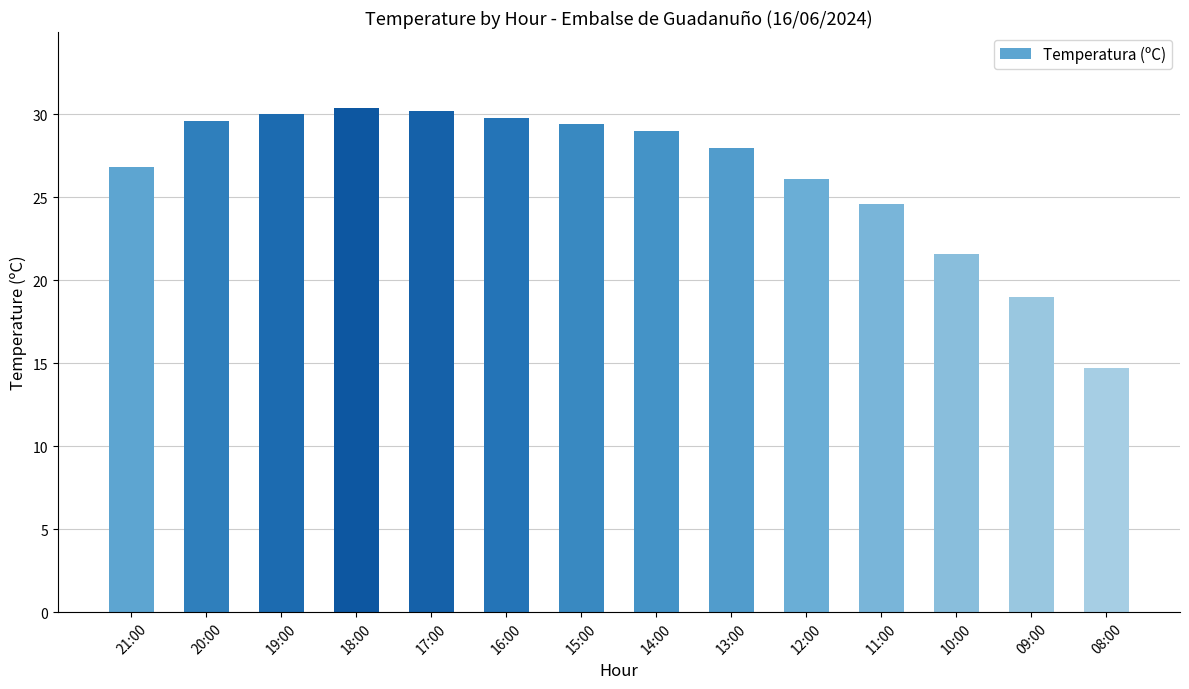

Reading right to left, what are all the values shown in this chart?

08:00=14.7	09:00=19.0	10:00=21.6	11:00=24.6	12:00=26.1	13:00=28.0	14:00=29.0	15:00=29.4	16:00=29.8	17:00=30.2	18:00=30.4	19:00=30.0	20:00=29.6	21:00=26.8